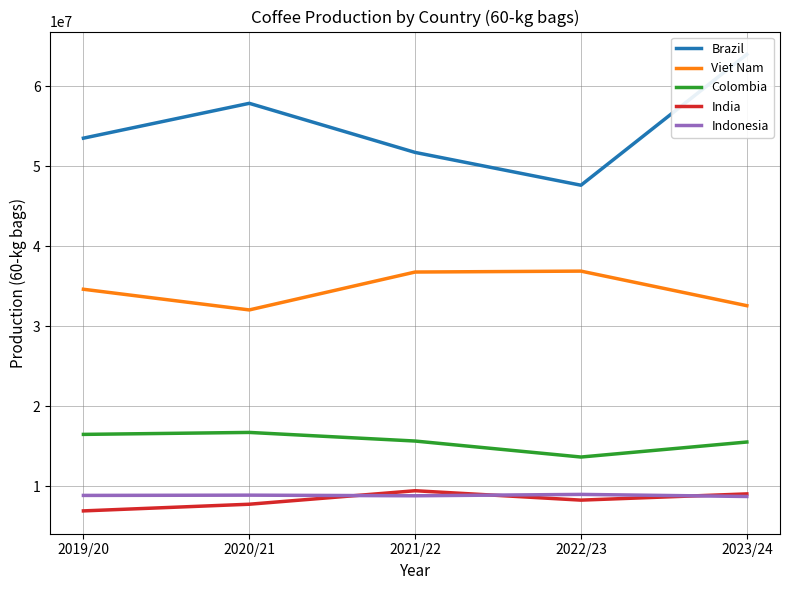

True or false: Brazil has more than 2 points higher than both neighbors.

False